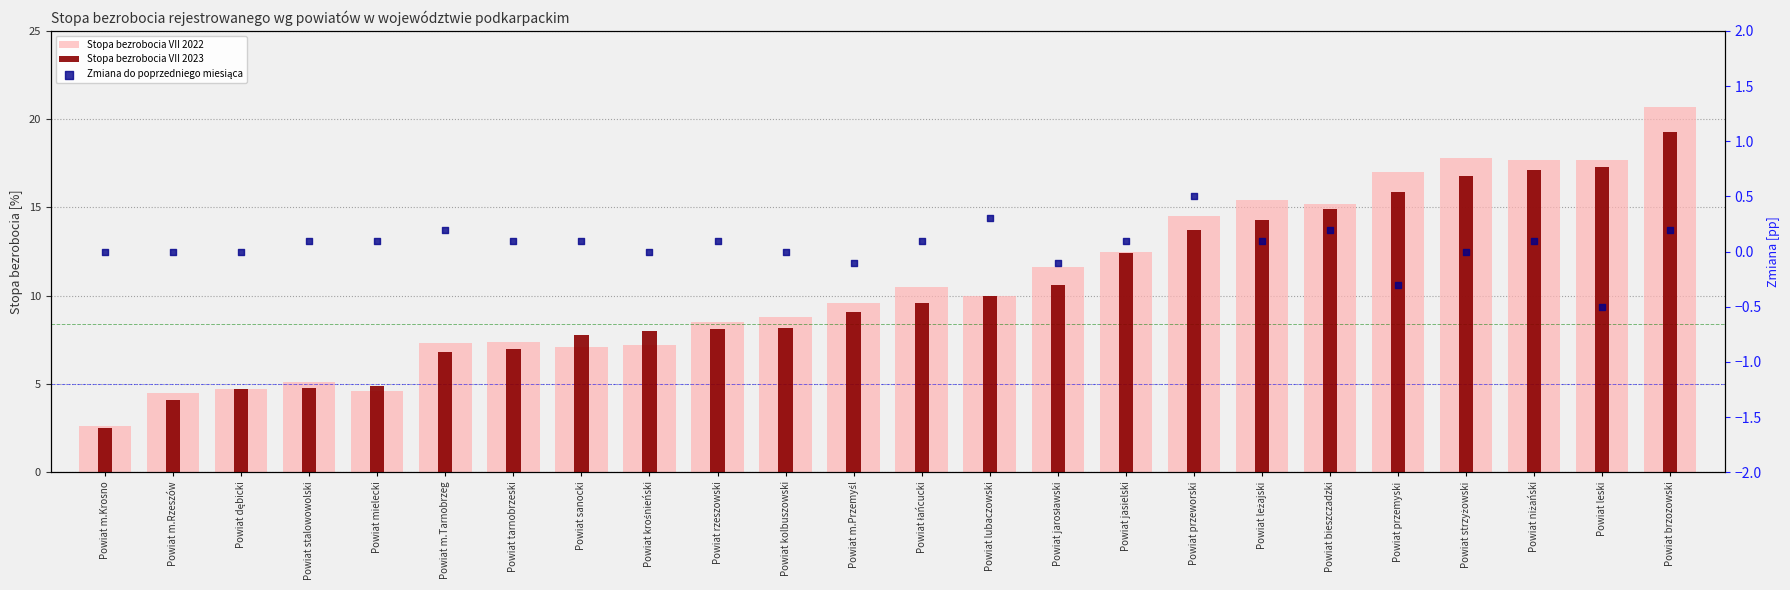

Which series contains the highest Y value?

Stopa bezrobocia VII 2022